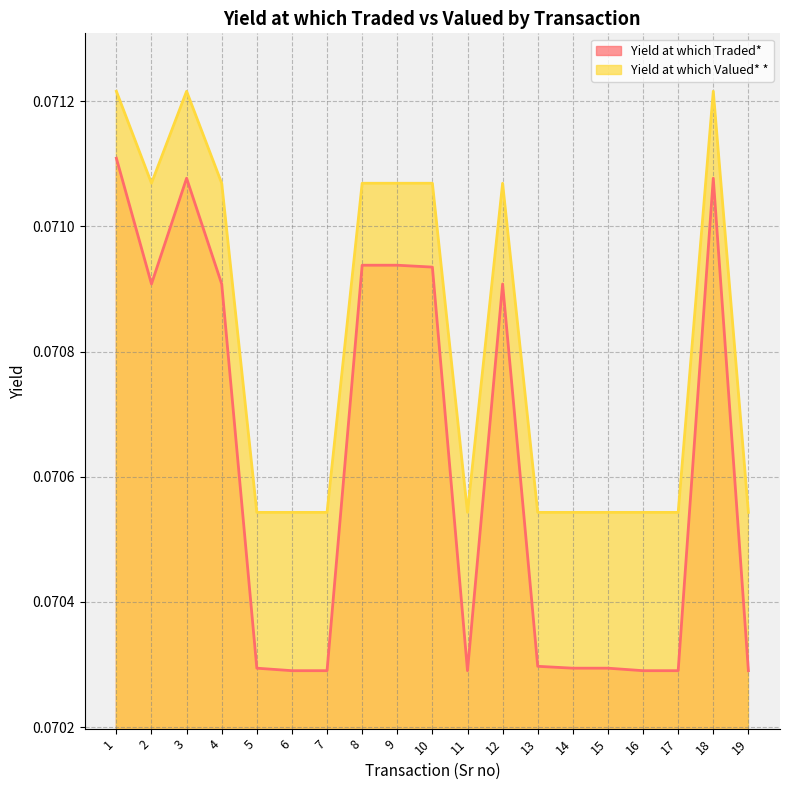

Which series has the largest total across all categories?

Yield at which Valued* *